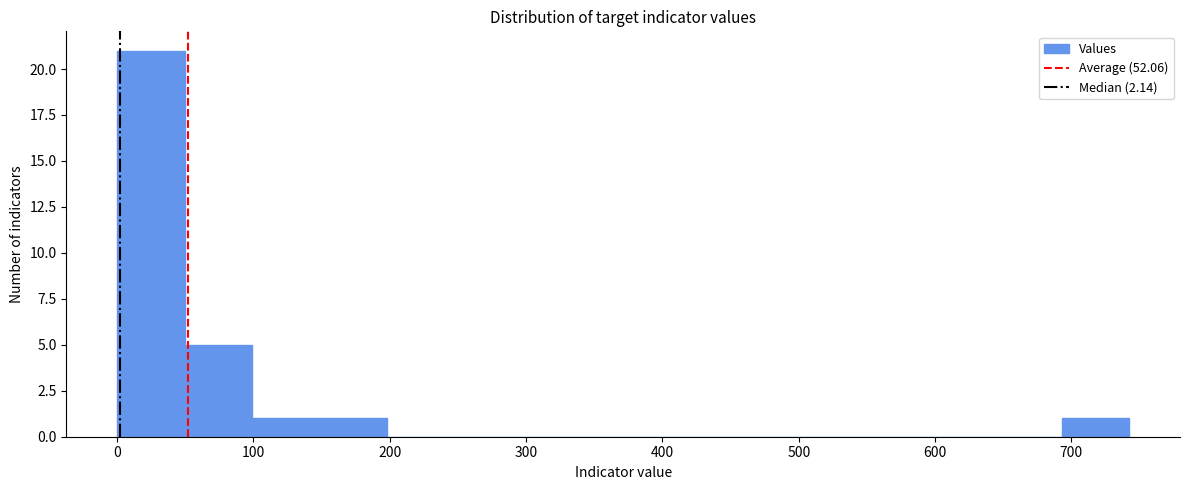

What is the height of the bar covering 690 to 740 on the x-axis? Neither the bar edges nor the heights are printed on the chart, so give them approximately, as read against the axes.

1